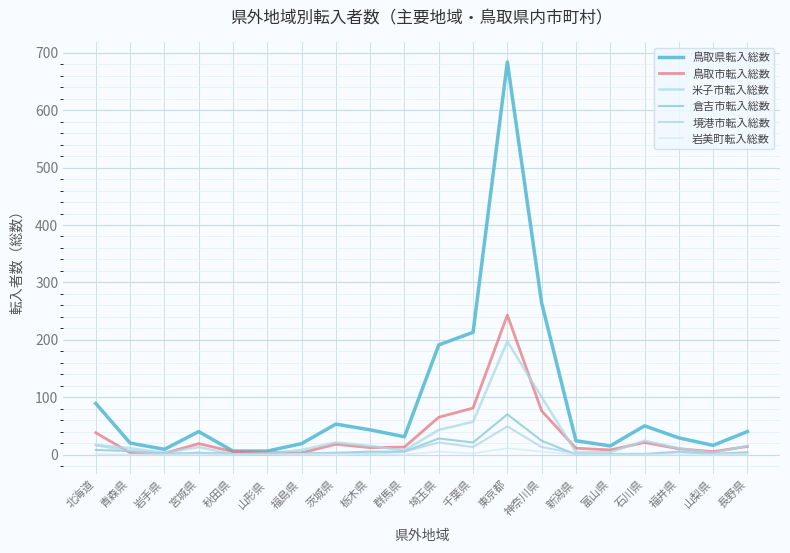

Rank the series by their maximum value, from lowest to highest.

岩美町転入総数, 境港市転入総数, 倉吉市転入総数, 米子市転入総数, 鳥取市転入総数, 鳥取県転入総数